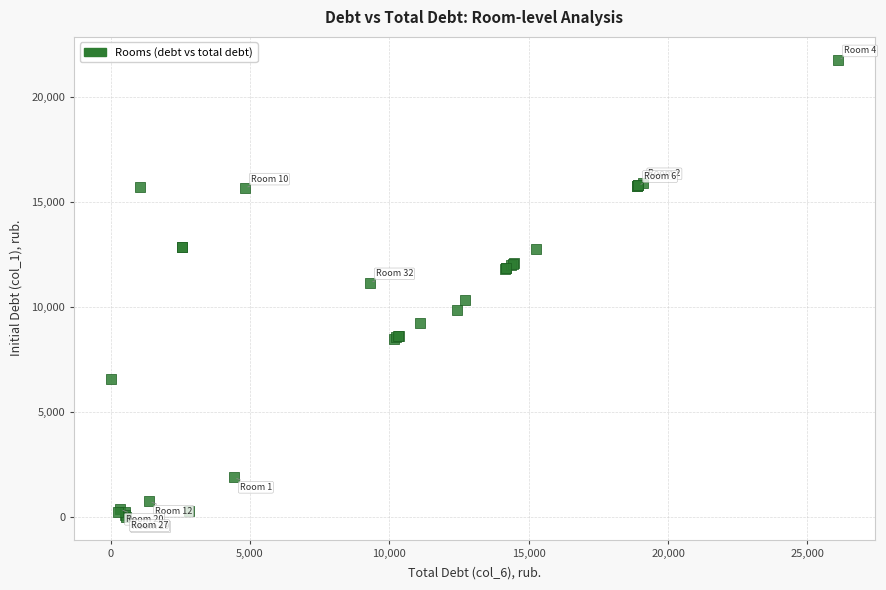

What Y value in the scatter plot is closest to 10888?

11154.3